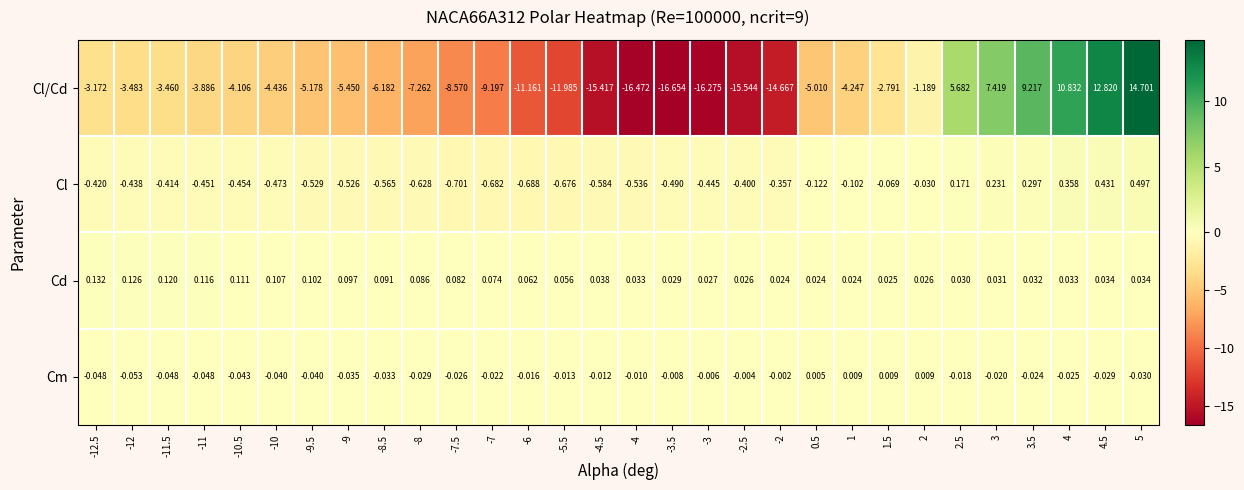

Is the value of Cl/Cd at 1 greater than the value of Cd at -3.5?

No